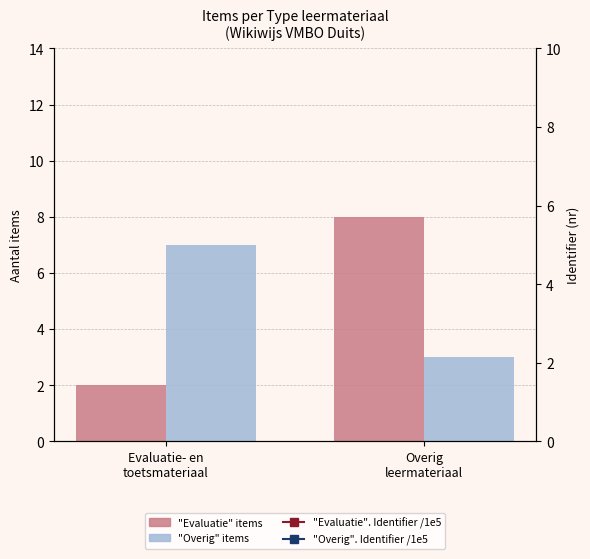

At which label does "Overig". Identifier /1e5 reach its minimum?

Evaluatie- en
toetsmateriaal